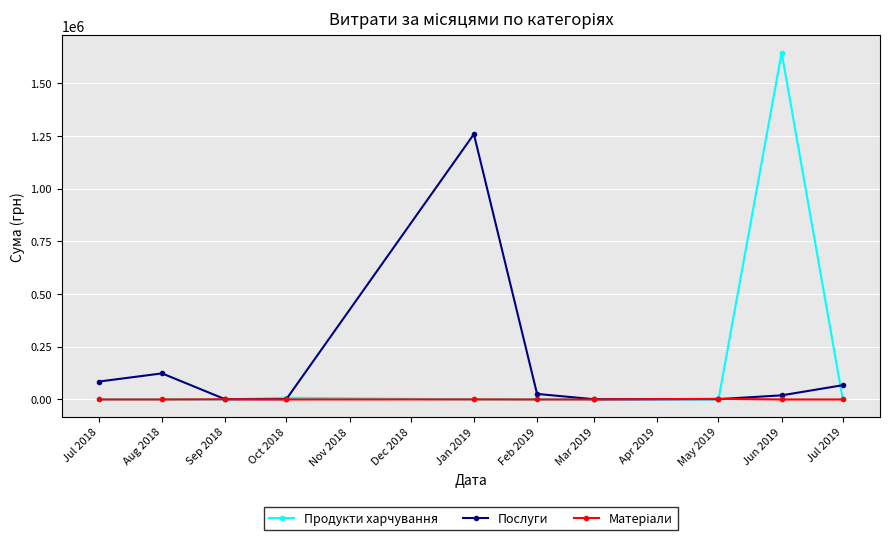

The value of Продукти харчування at Jan 2019 is 0.0. True or false?

True